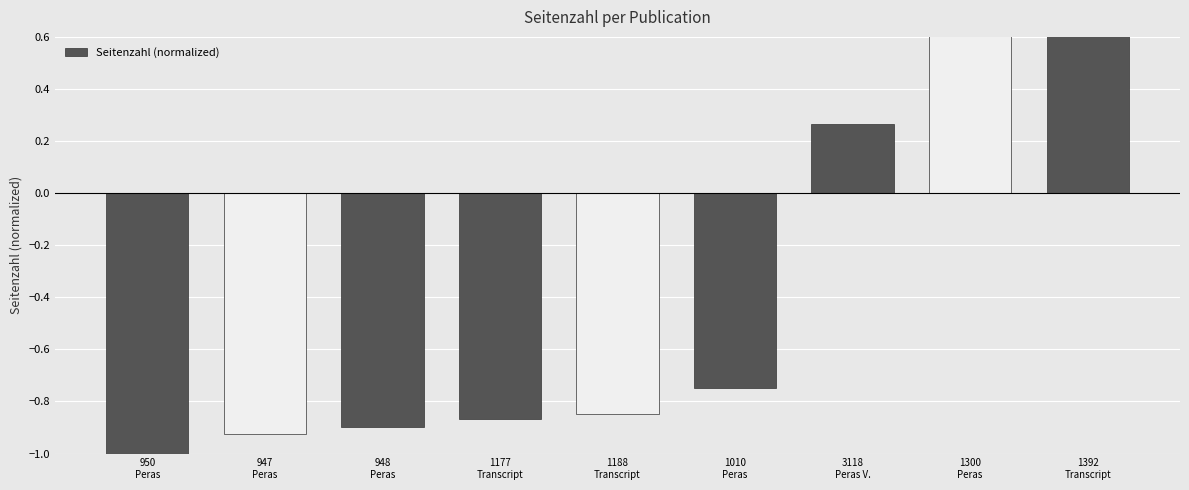

How many values are above zero?

3